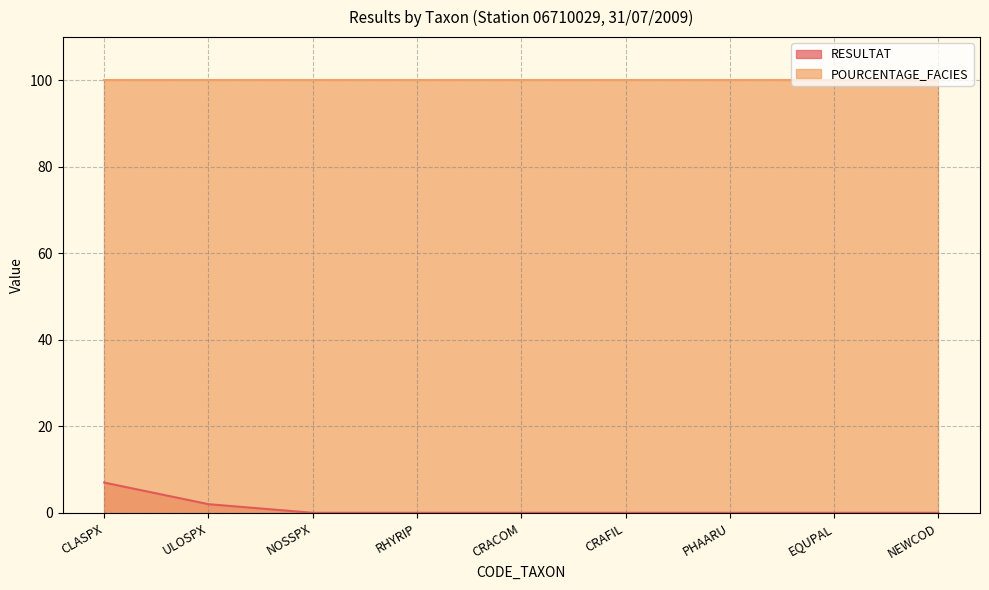

Which label corresponds to the smallest value in the chart?

NOSSPX